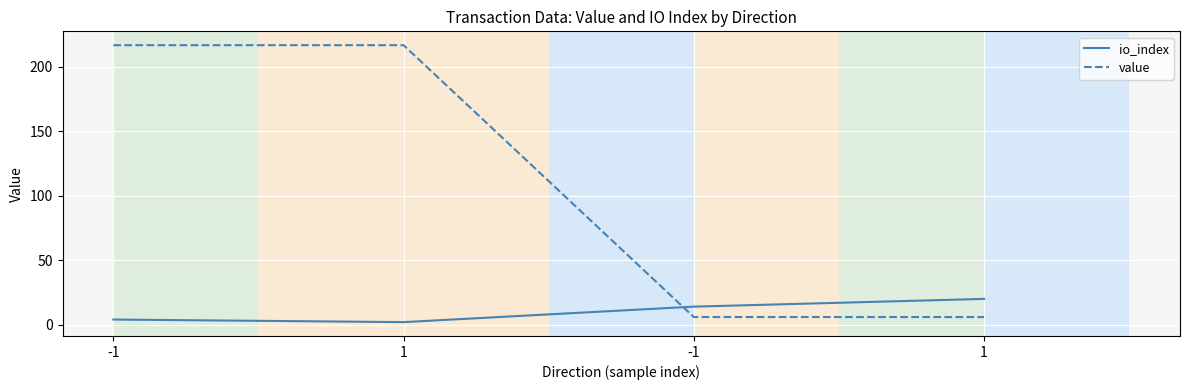

How many values in the value series are below 216?

2